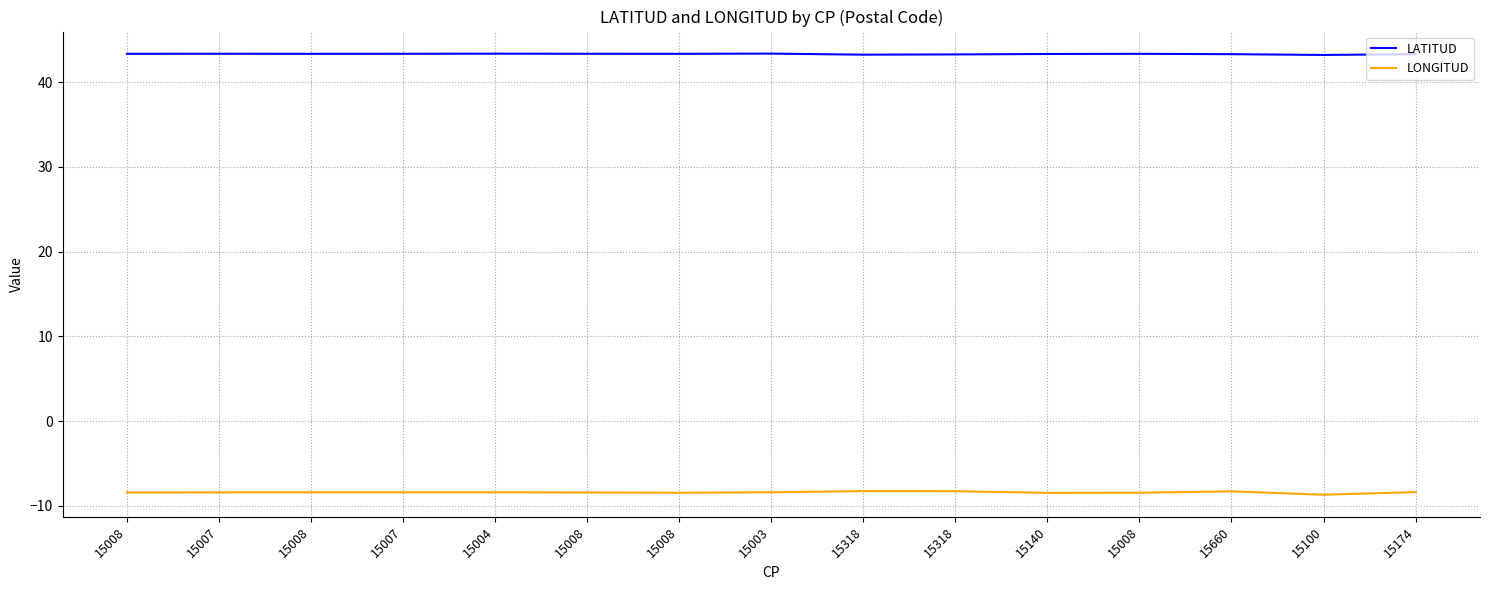

How many interior local peaks does the LATITUD series have?

4